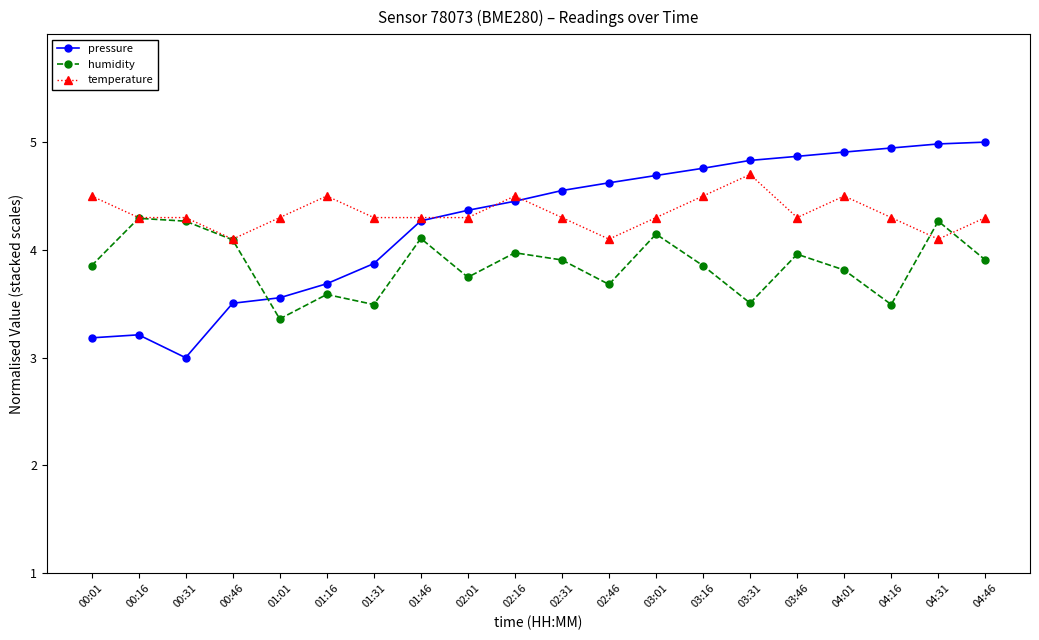

Is this an area chart (filled region under the line)?

No